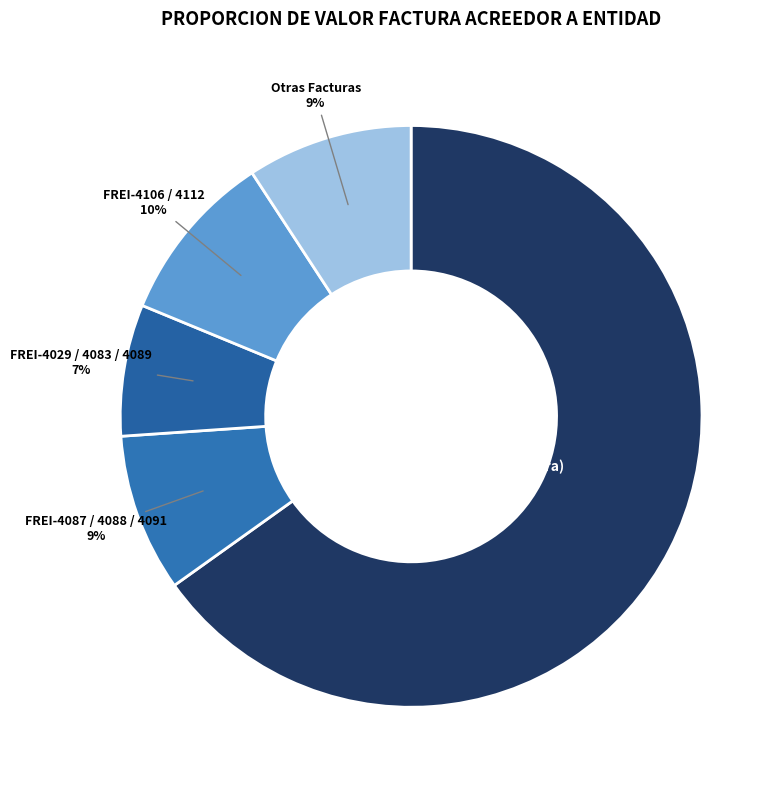

To the nearest percent, what is the difference between the largest and smallest slice percentages?

58%